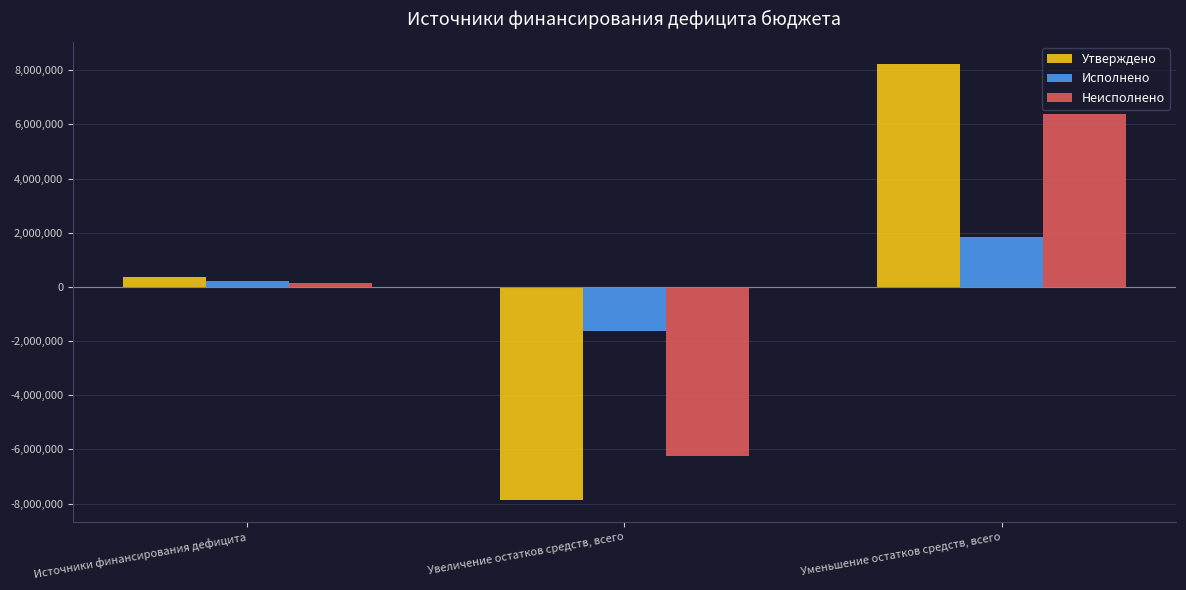

How many data points in Исполнено are less than 222620?

1